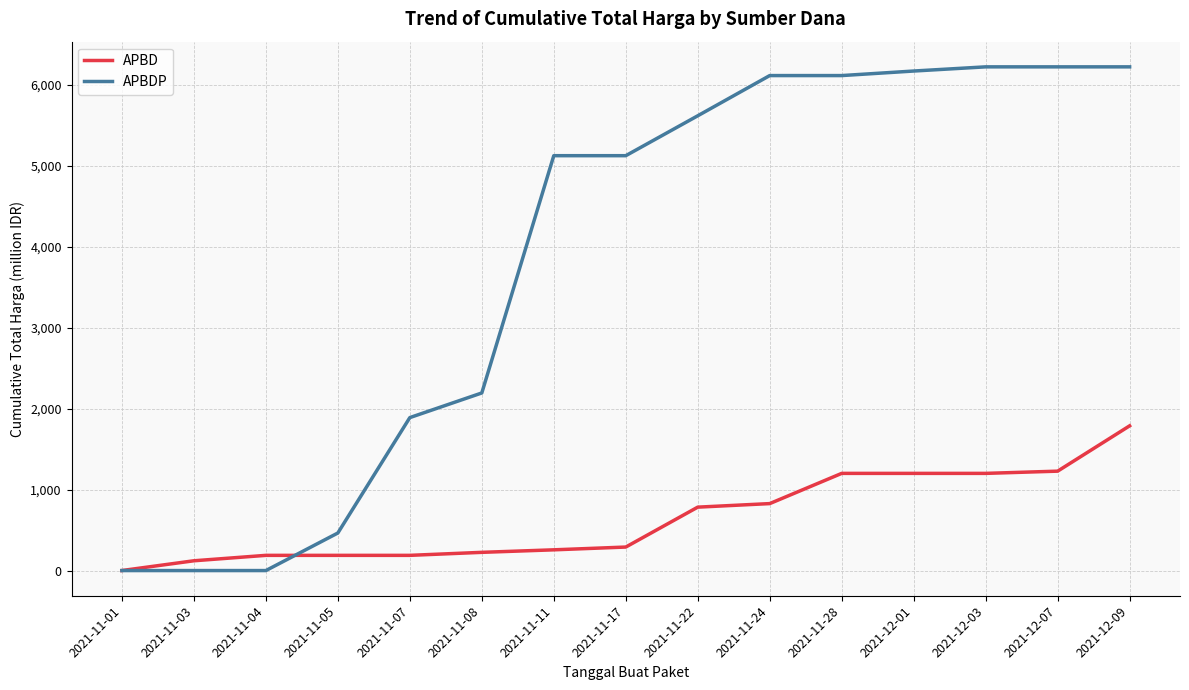

Which series has the widest spread of values?

APBDP